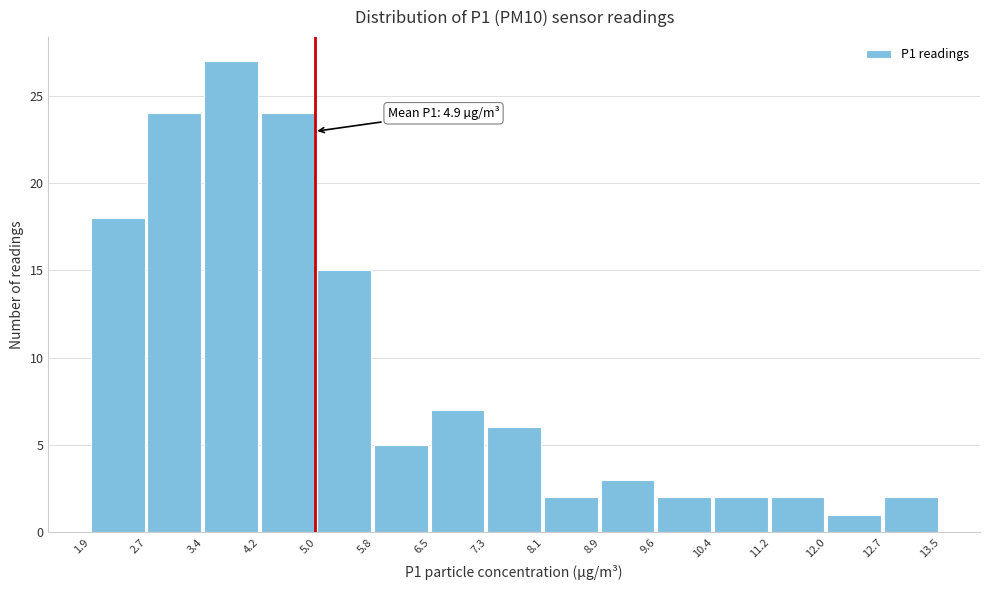

Which range on the x-axis has the tallest bar?

3.4 to 4.2